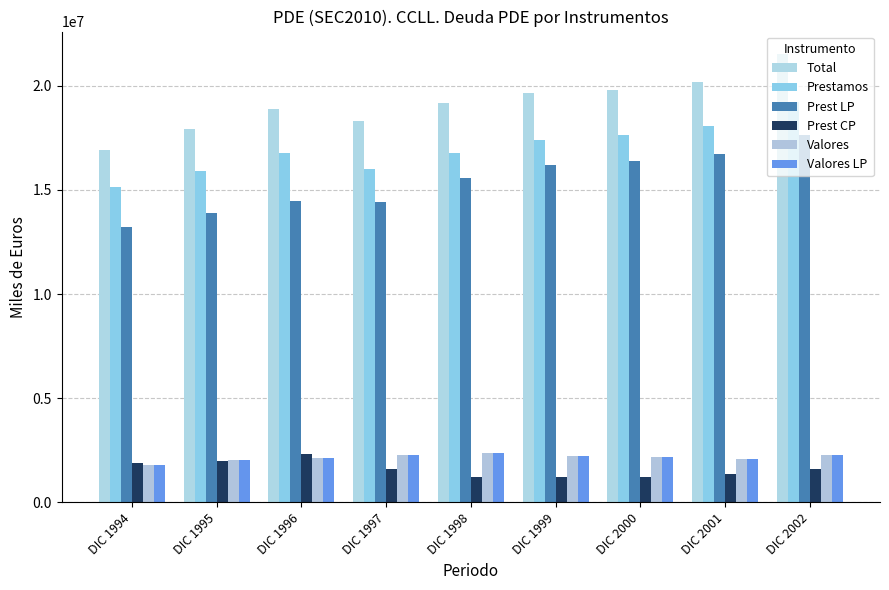

How many data points in Valores are less than 2160830?

4